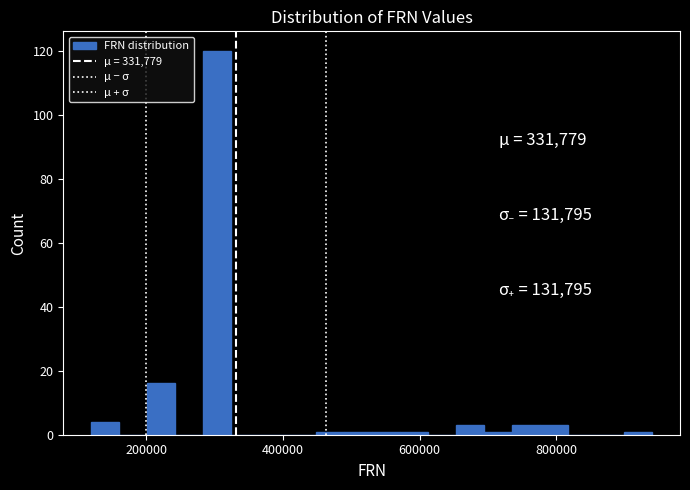

Around what value on the x-axis is the tallest bar? Give the approximate position of its centre, as read against the axis.

300000